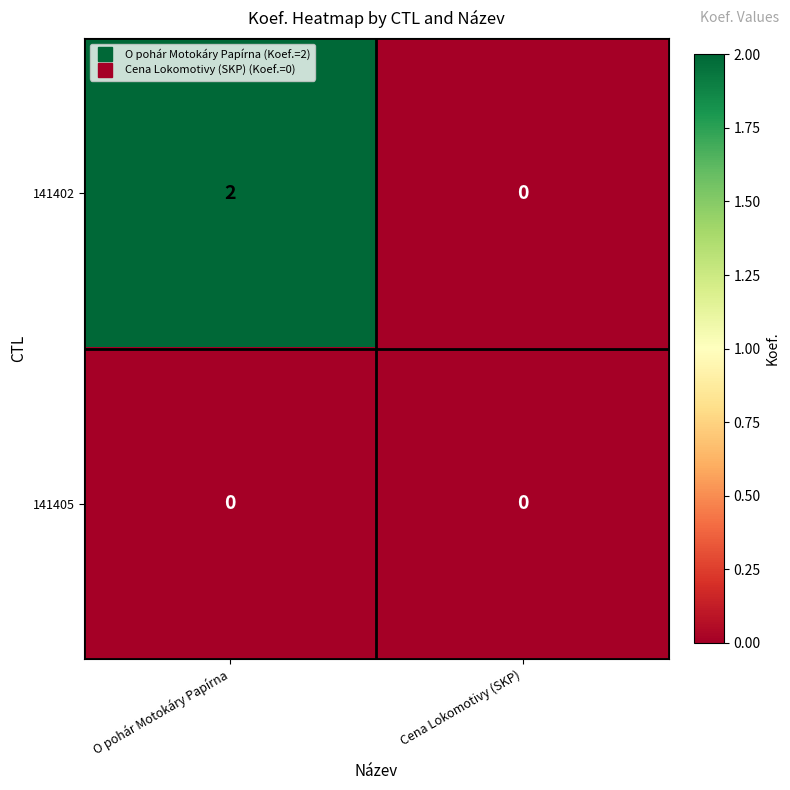

Rank the series by their maximum value, from highest to lowest.

141402, 141405